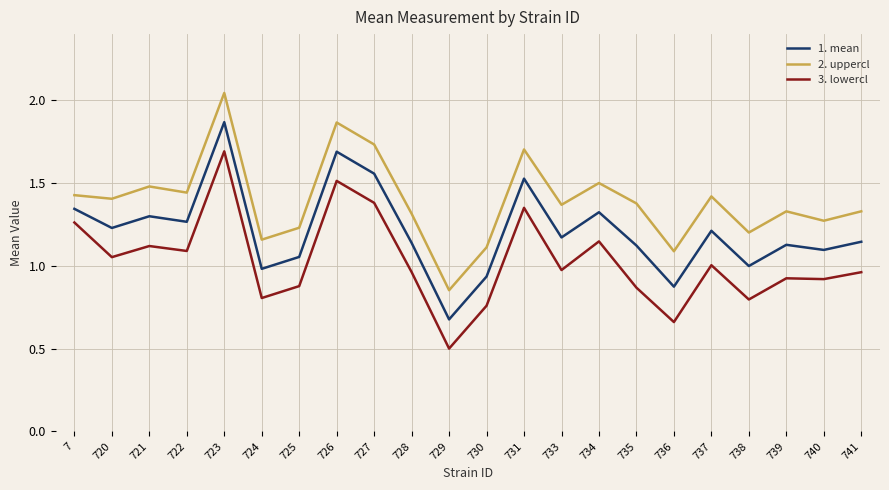

What is the spread (max minus min) of values at 738?

0.4